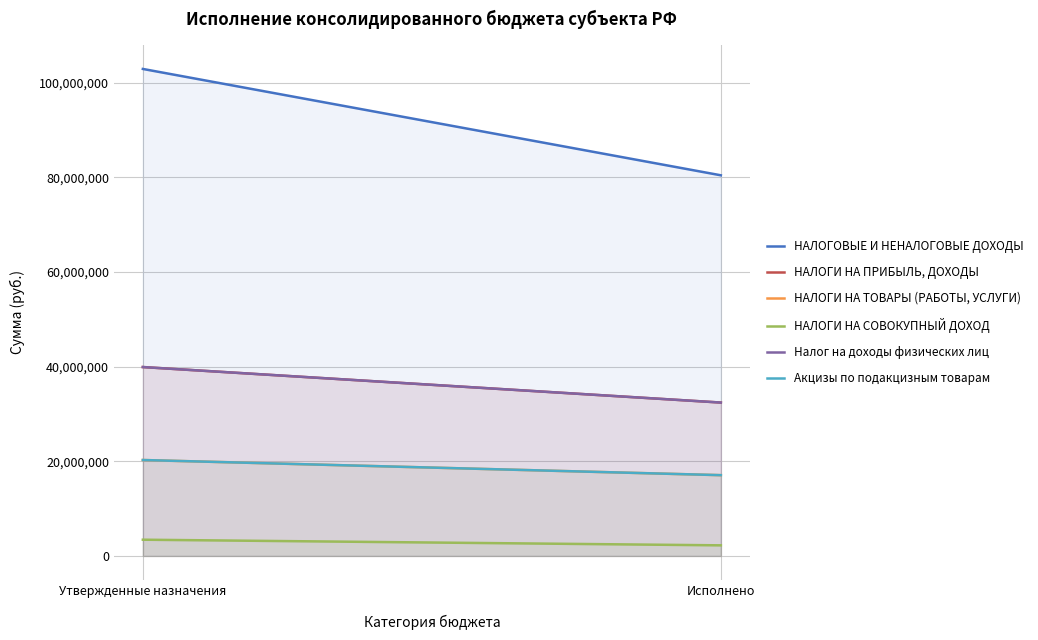

At Исполнено, list the series in order from largest to smallest.

НАЛОГОВЫЕ И НЕНАЛОГОВЫЕ ДОХОДЫ, НАЛОГИ НА ПРИБЫЛЬ, ДОХОДЫ, Налог на доходы физических лиц, НАЛОГИ НА ТОВАРЫ (РАБОТЫ, УСЛУГИ), Акцизы по подакцизным товарам, НАЛОГИ НА СОВОКУПНЫЙ ДОХОД